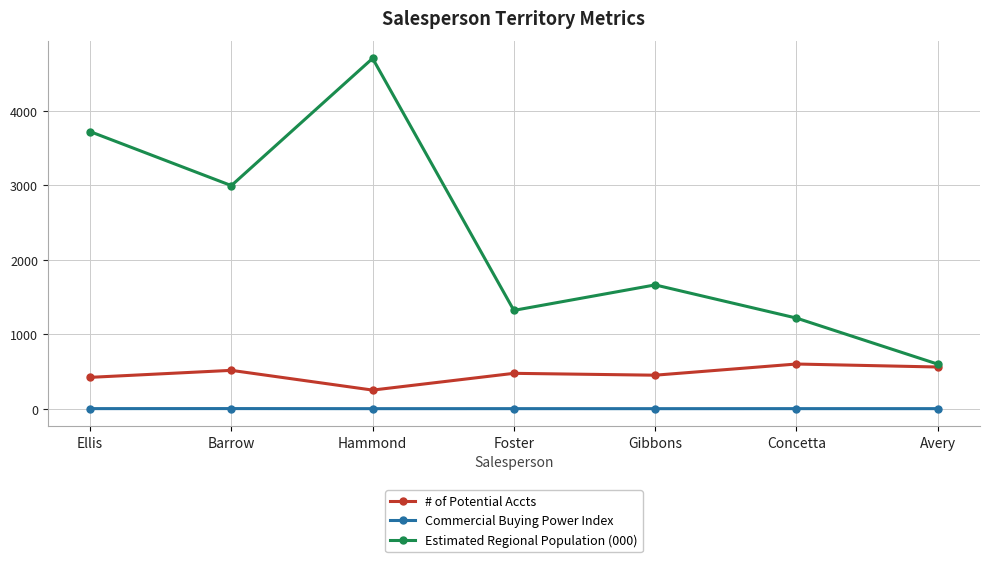

What is the difference between the second highest and second lowest values in the Commercial Buying Power Index series?

0.5